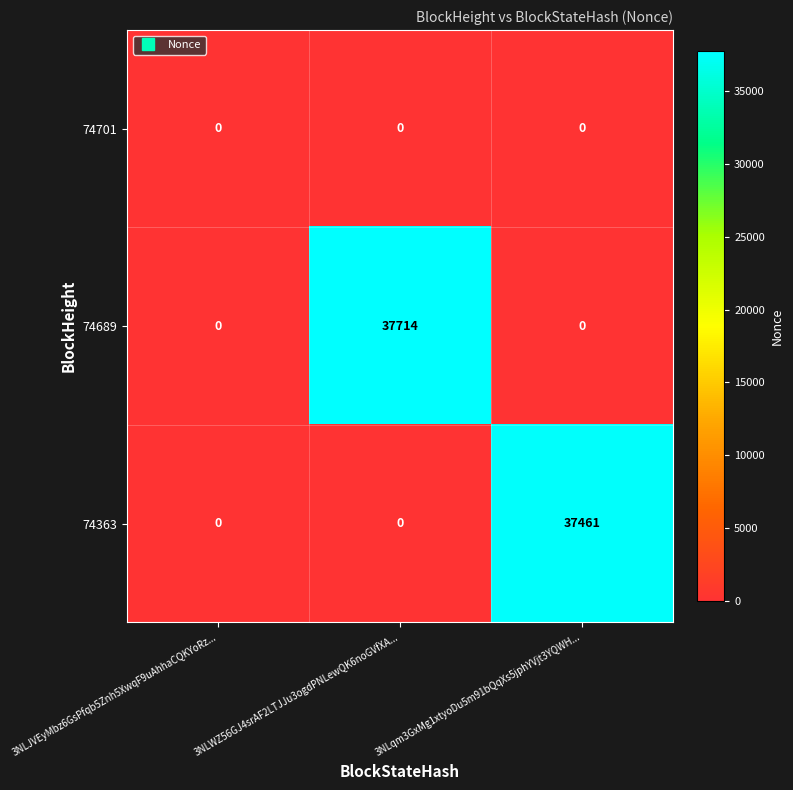

Rank the series by their maximum value, from lowest to highest.

74701, 74363, 74689